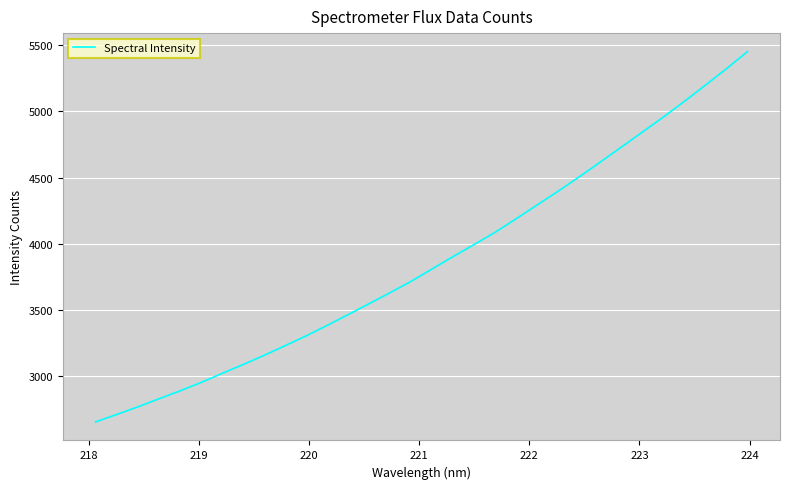

How many values are below 3811?

16